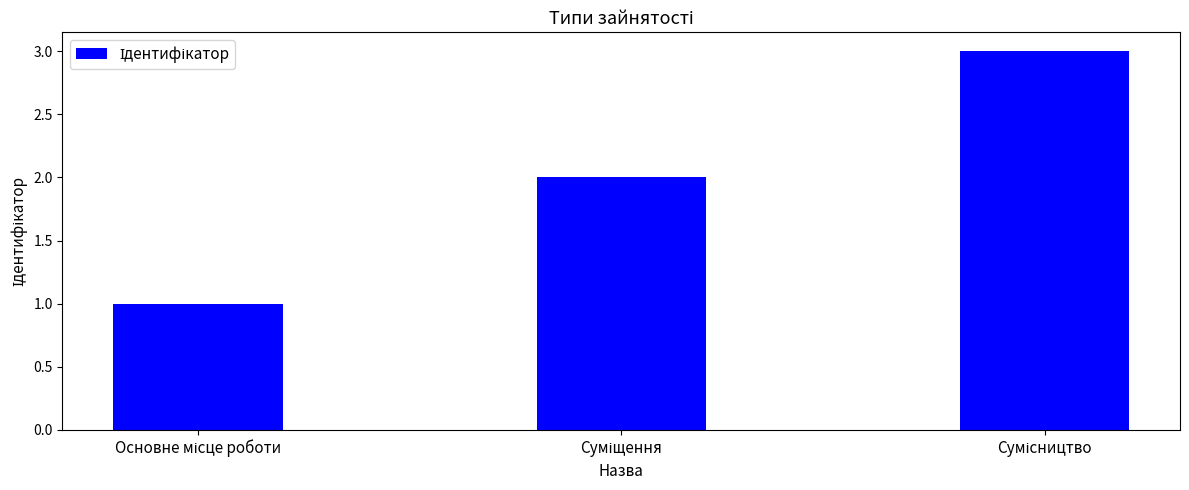

What is the sum of all values?

6